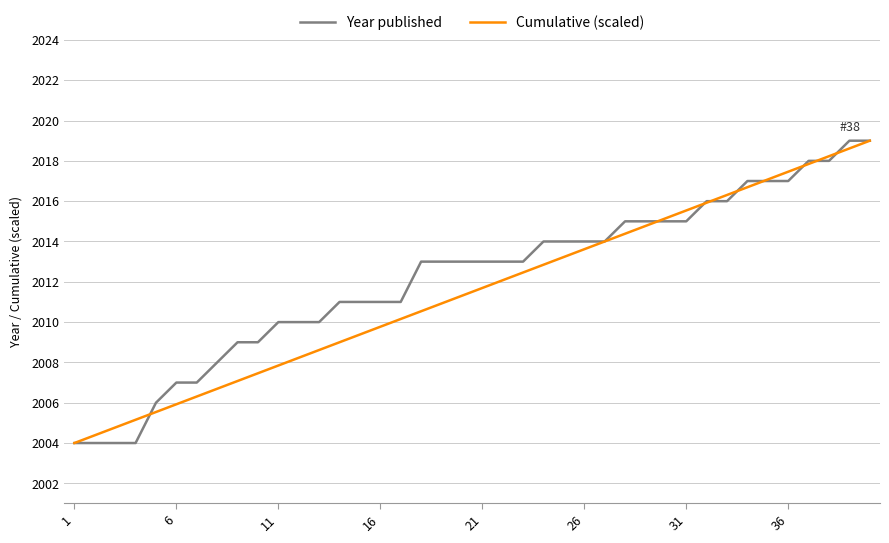

What is the minimum value shown in the chart?

2004.0